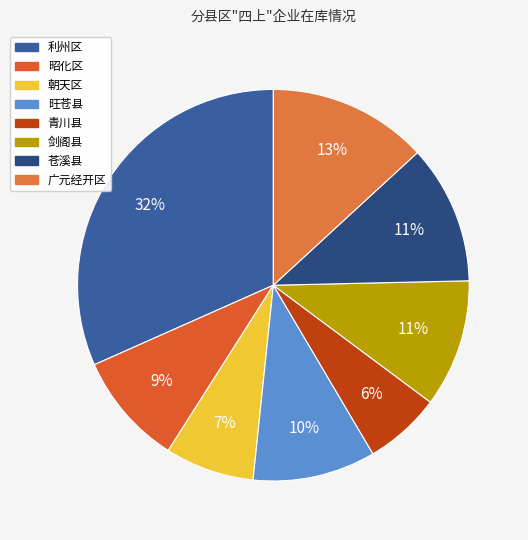

To the nearest percent, what portion does 旺苍县 represent?

10%